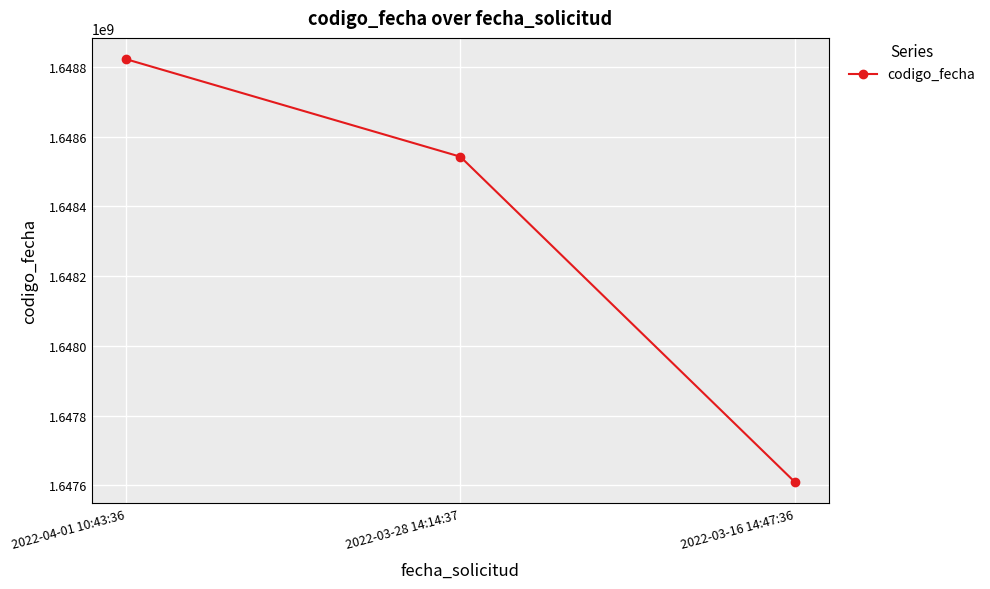

Reading right to left, extract all data points from this chart.

2022-03-16 14:47:36=1647608634	2022-03-28 14:14:37=1648542454	2022-04-01 10:43:36=1648822586